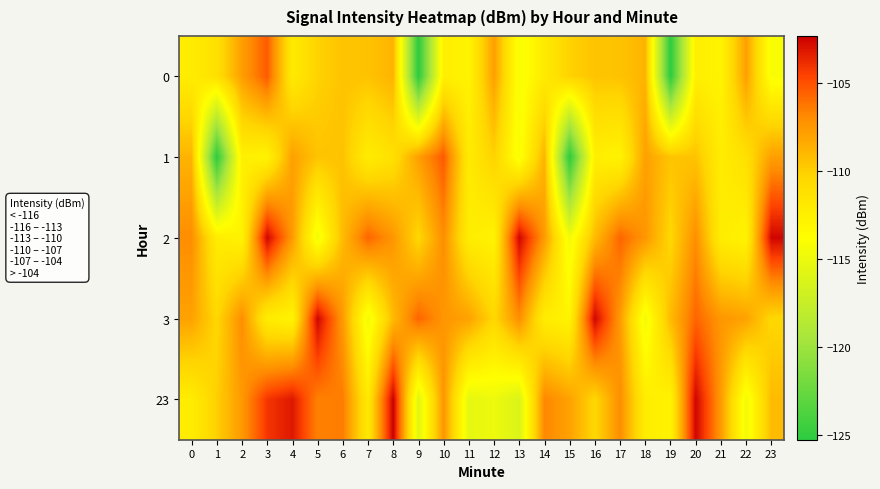

List the series in order of their peak value, highest first.

23, 2, 3, 0, 1